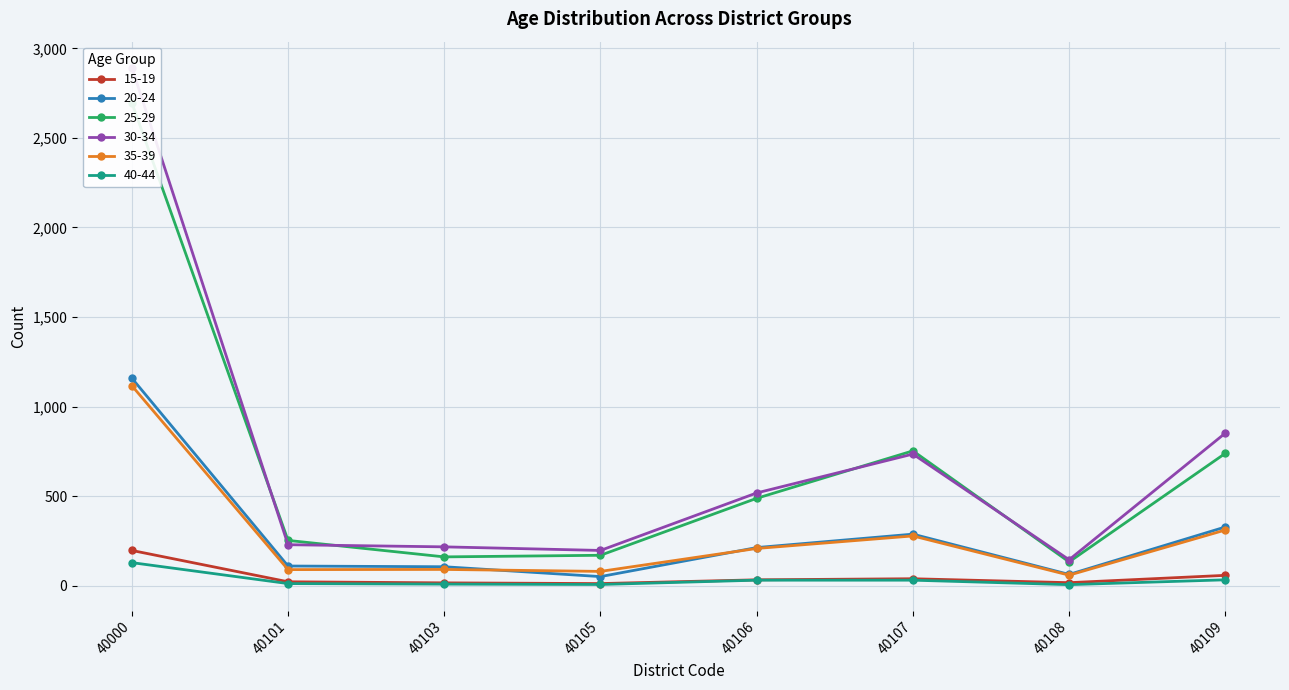

Reading left to right, extract all data points from this chart.

15-19: 197	22	16	12	33	39	17	58
20-24: 1159	110	106	51	213	288	63	328
25-29: 2697	253	161	170	488	753	133	739
30-34: 2893	229	217	197	518	735	145	852
35-39: 1117	90	91	80	208	278	59	311
40-44: 129	12	9	7	31	31	6	33